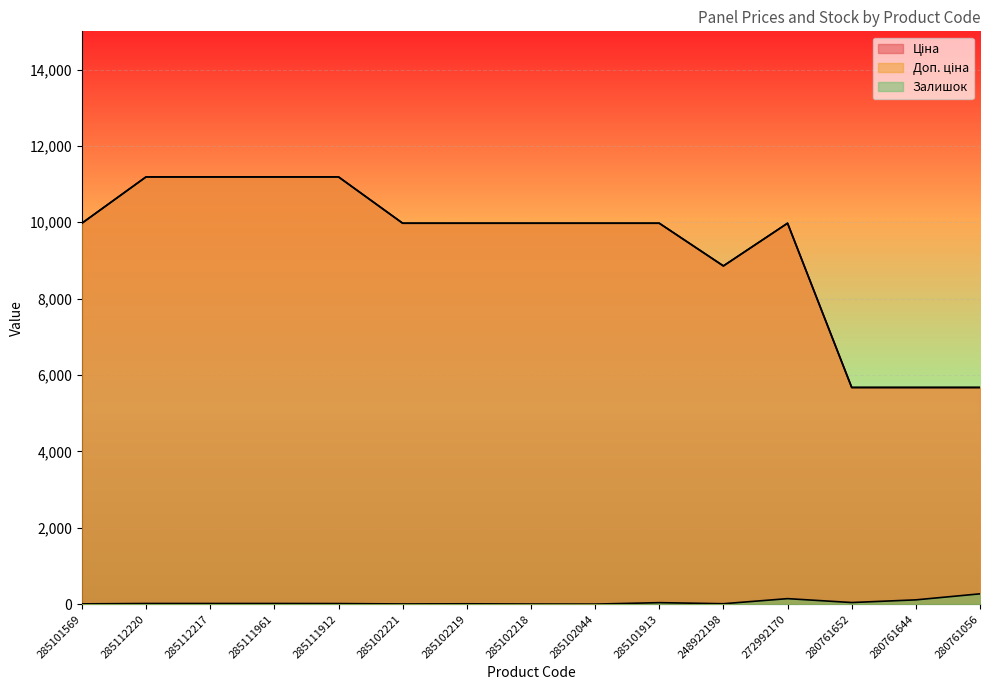

Which series has the widest spread of values?

Ціна